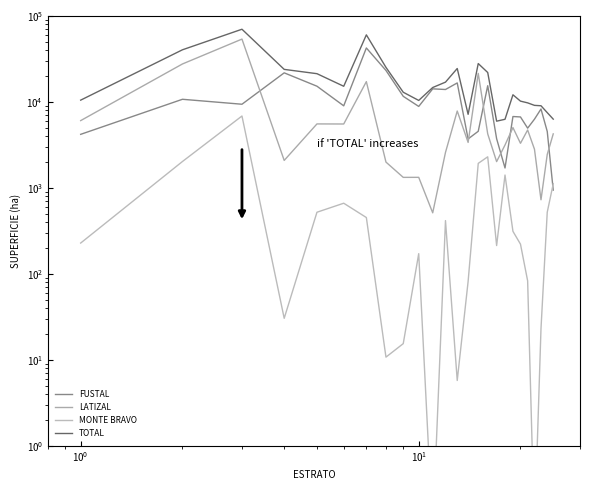

True or false: TOTAL and LATIZAL intersect in this chart.

False